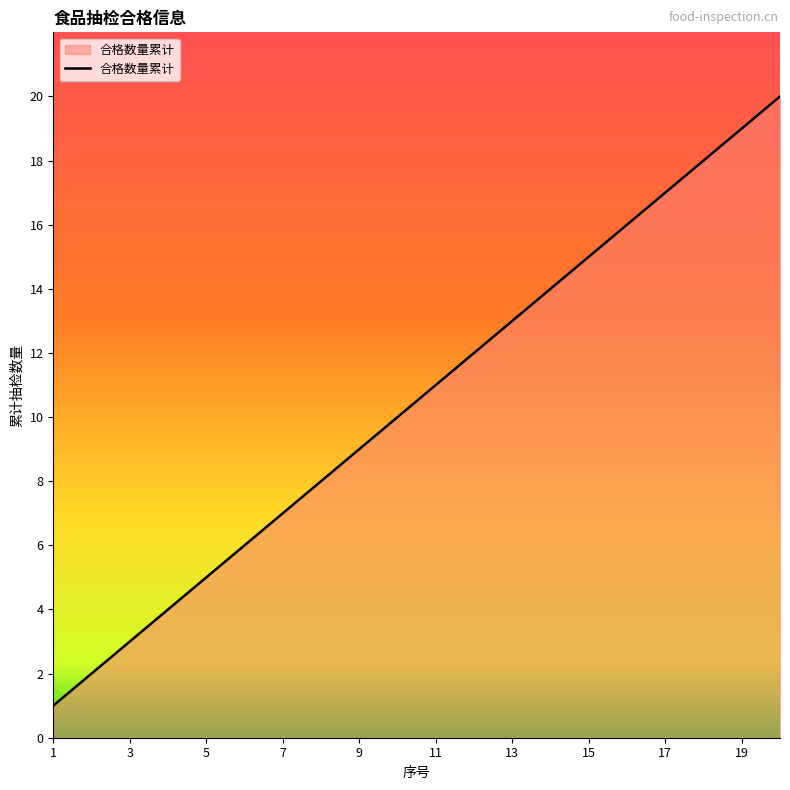

What is the greatest value displayed?

20